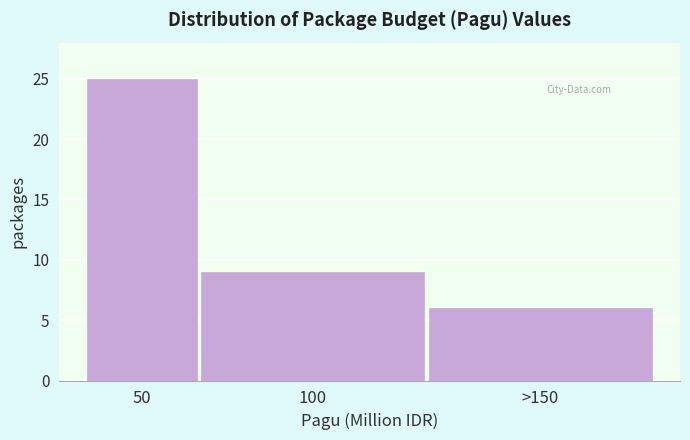

Reading right to left, what are all the values shown in this chart?

>150=6	100=9	50=25